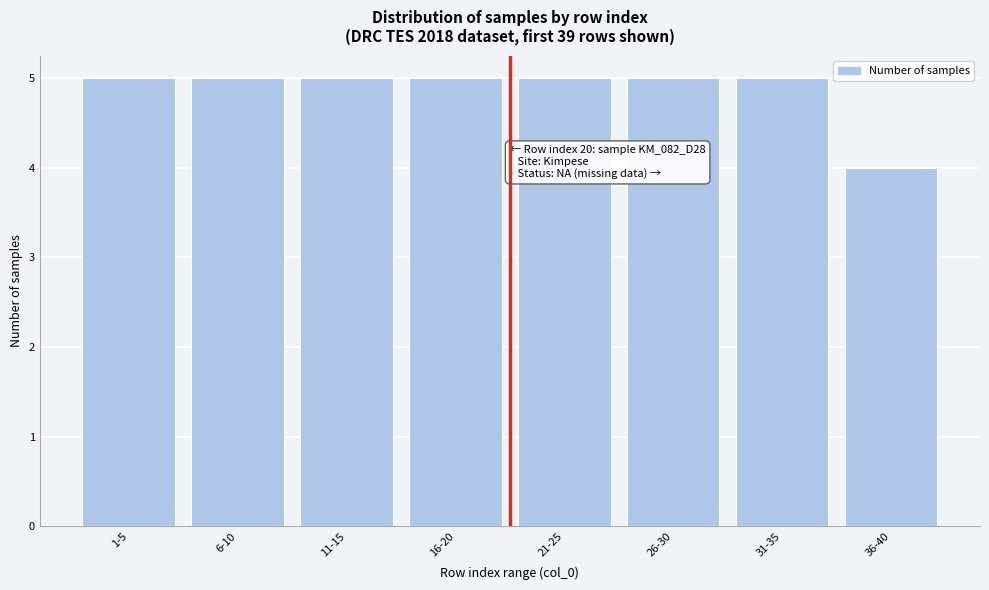

Reading right to left, transcribe all the data shown in this chart.

36-40=4	31-35=5	26-30=5	21-25=5	16-20=5	11-15=5	6-10=5	1-5=5